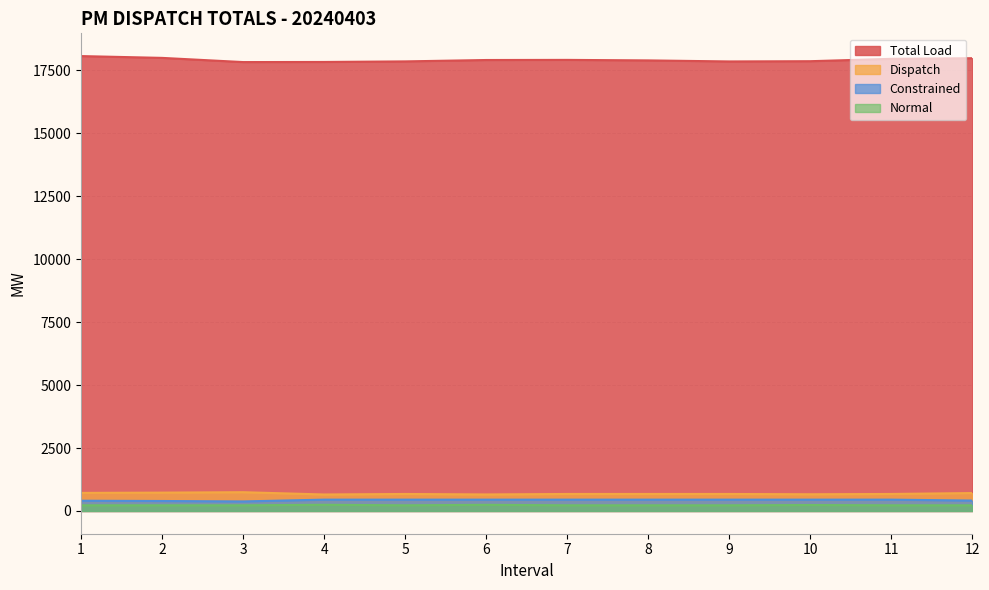

Reading left to right, what are all the values shown in this chart?

Total Load: 1=18060.3	2=17988.8	3=17822.3	4=17826.6	5=17849.3	6=17904.4	7=17909.2	8=17888.9	9=17847.2	10=17857.0	11=17951.0	12=17976.2
Dispatch: 1=717.9	2=728.6	3=745.6	4=654.5	5=675.0	6=656.0	7=675.0	8=675.0	9=675.0	10=663.5	11=675.0	12=711.5
Constrained: 1=407.1	2=396.4	3=379.4	4=450.0	5=450.0	6=450.0	7=450.0	8=450.0	9=450.0	10=450.0	11=450.0	12=413.5
Normal: 1=225.0	2=225.0	3=225.0	4=245.5	5=225.0	6=244.0	7=225.0	8=225.0	9=225.0	10=236.5	11=225.0	12=225.0